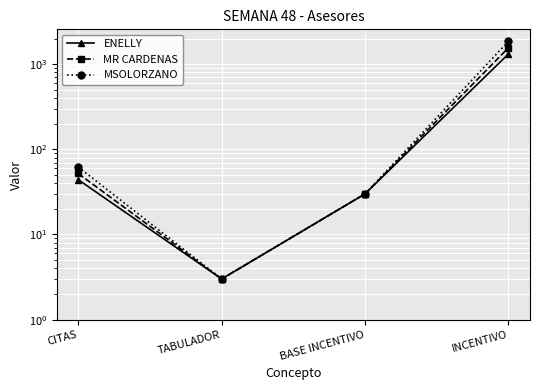

Is the value of MSOLORZANO at BASE INCENTIVO greater than the value of ENELLY at TABULADOR?

Yes